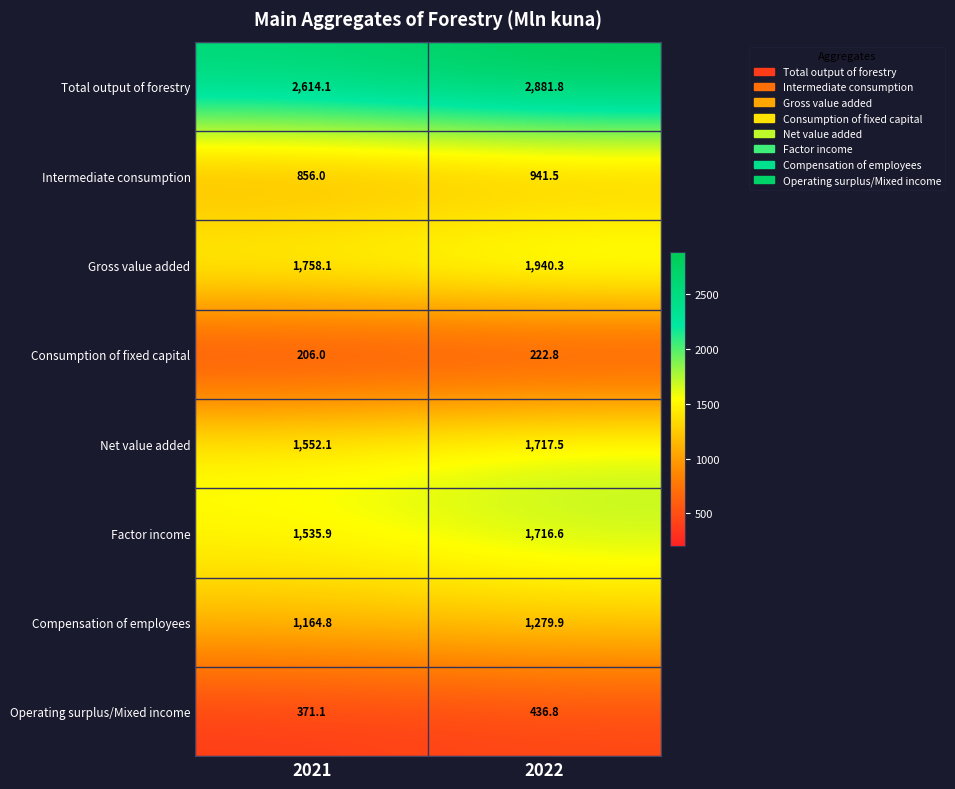

What is the highest value of the Factor income series?

1716.6